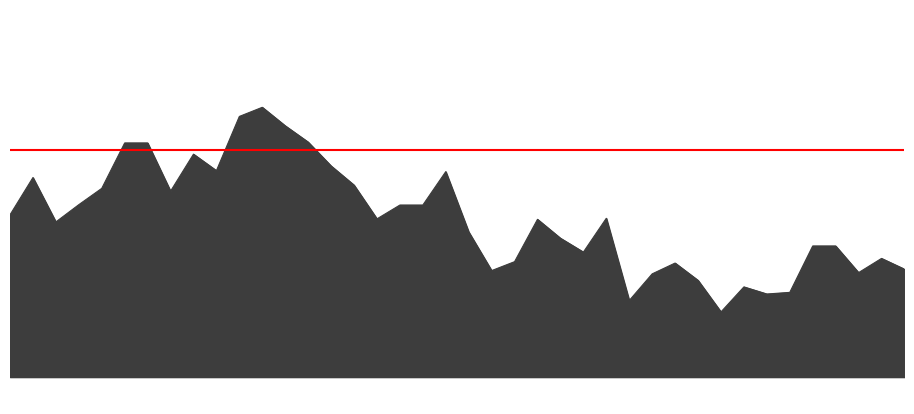

Where is the first local minimum?

00:05